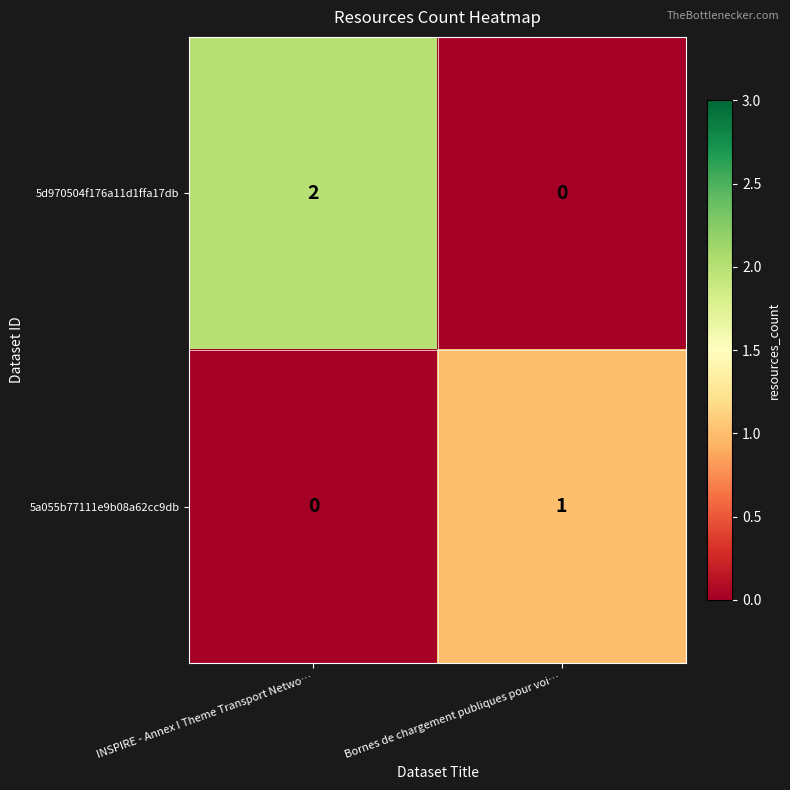

At which label does 5d970504f176a11d1ffa17db reach its minimum?

Bornes de chargement publiques pour voi…